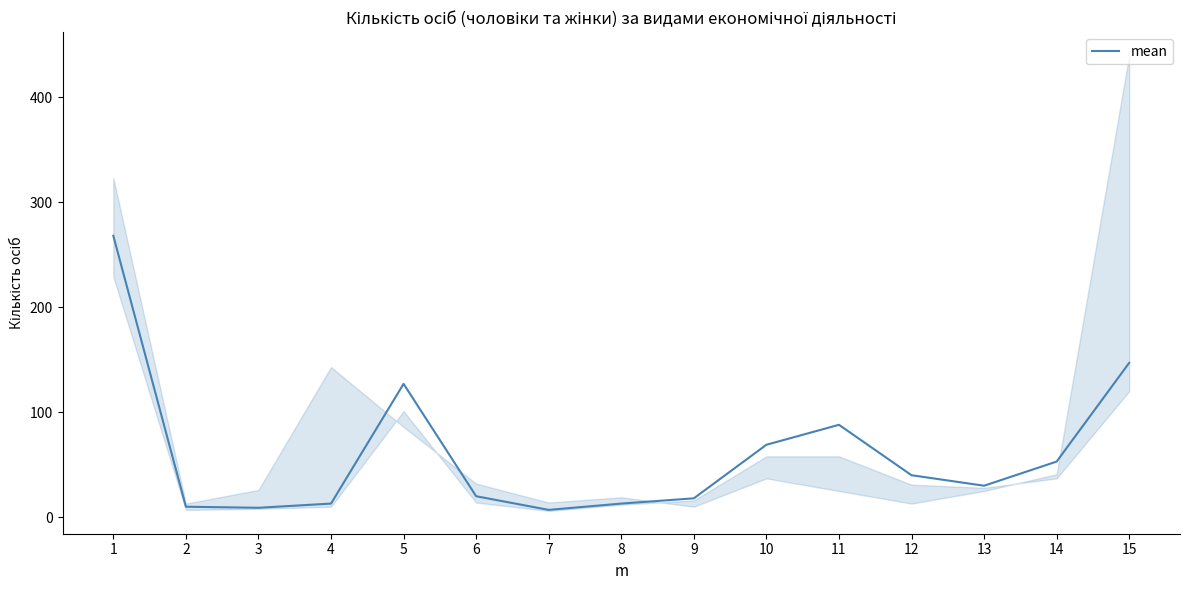

How many data points are less than 30?

7